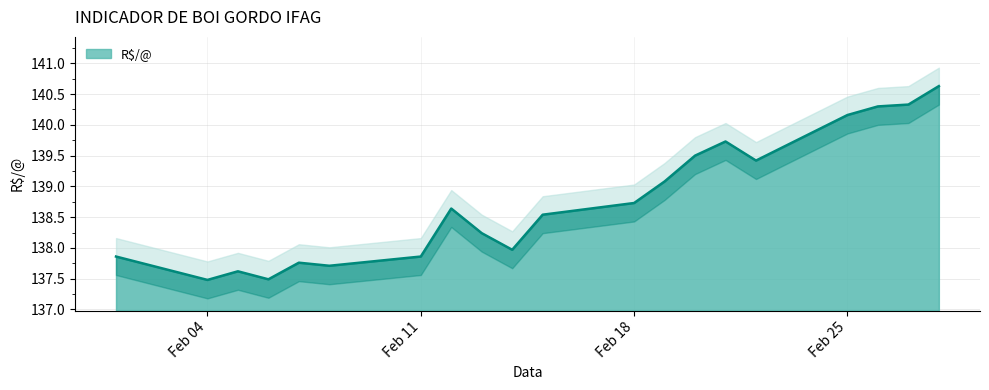

The value at 2019-02-19 is 139.1. True or false?

True